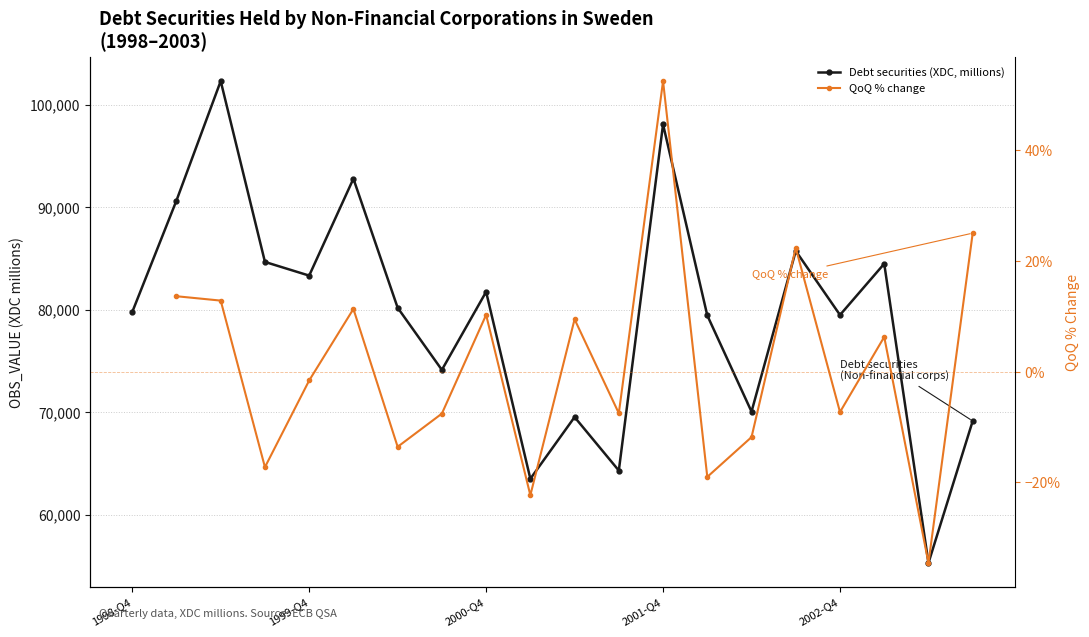

How many data points in QoQ % change are less than -7?

9